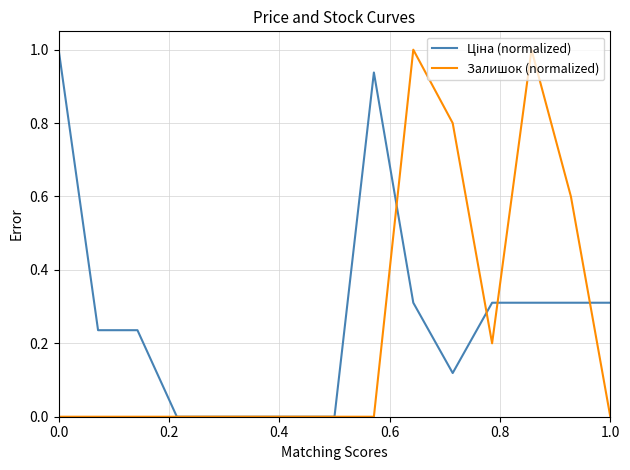

What is the highest value of the Залишок (normalized) series?

1.0